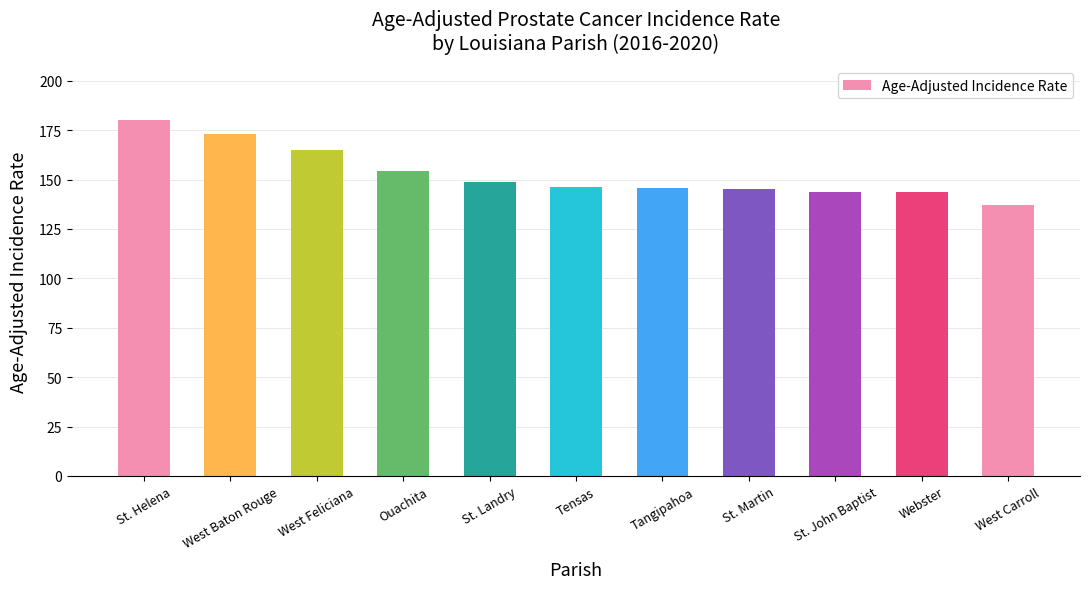

What is the difference between the values at Ouachita and Tangipahoa?

8.4